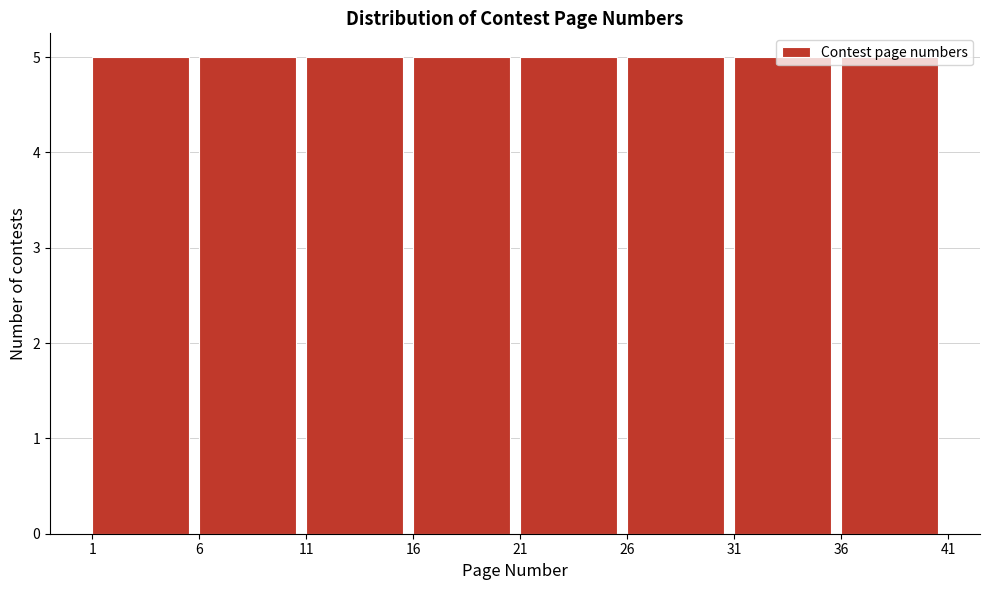

What is the height of the bar covering 36 to 41 on the x-axis? The values are not printed on the chart, so give them approximately, as read against the axis.

5